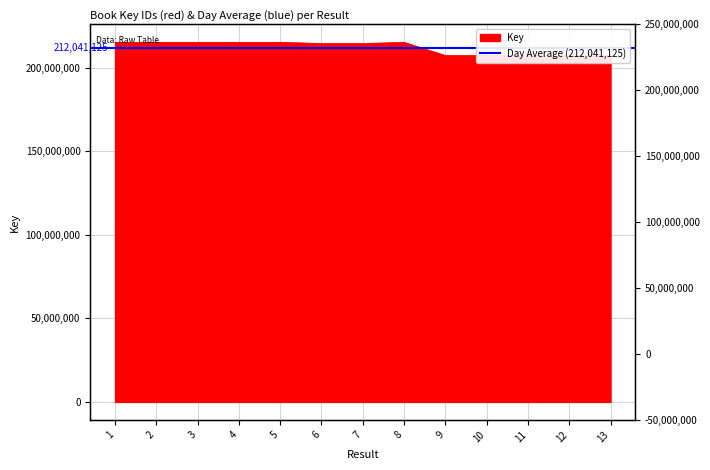

List the labels in order of value, largest first.

3, 1, 2, 5, 4, 8, 7, 6, 11, 10, 9, 12, 13